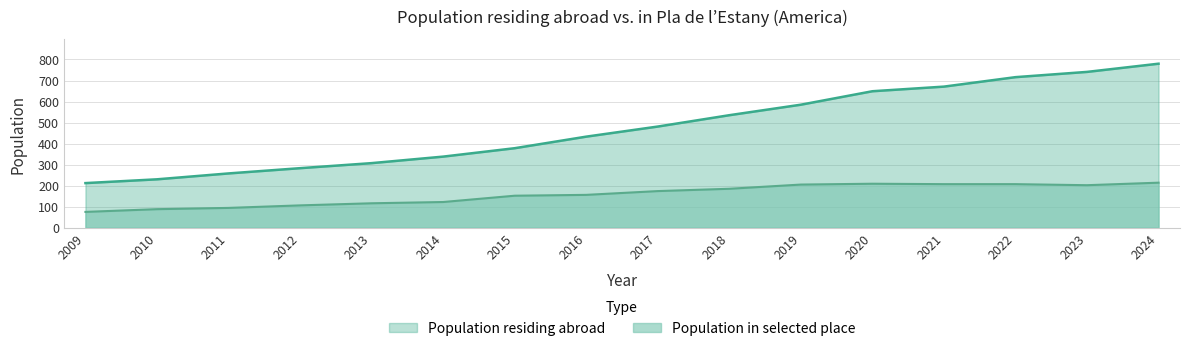

Does the chart display data point markers on the line(s)?

No